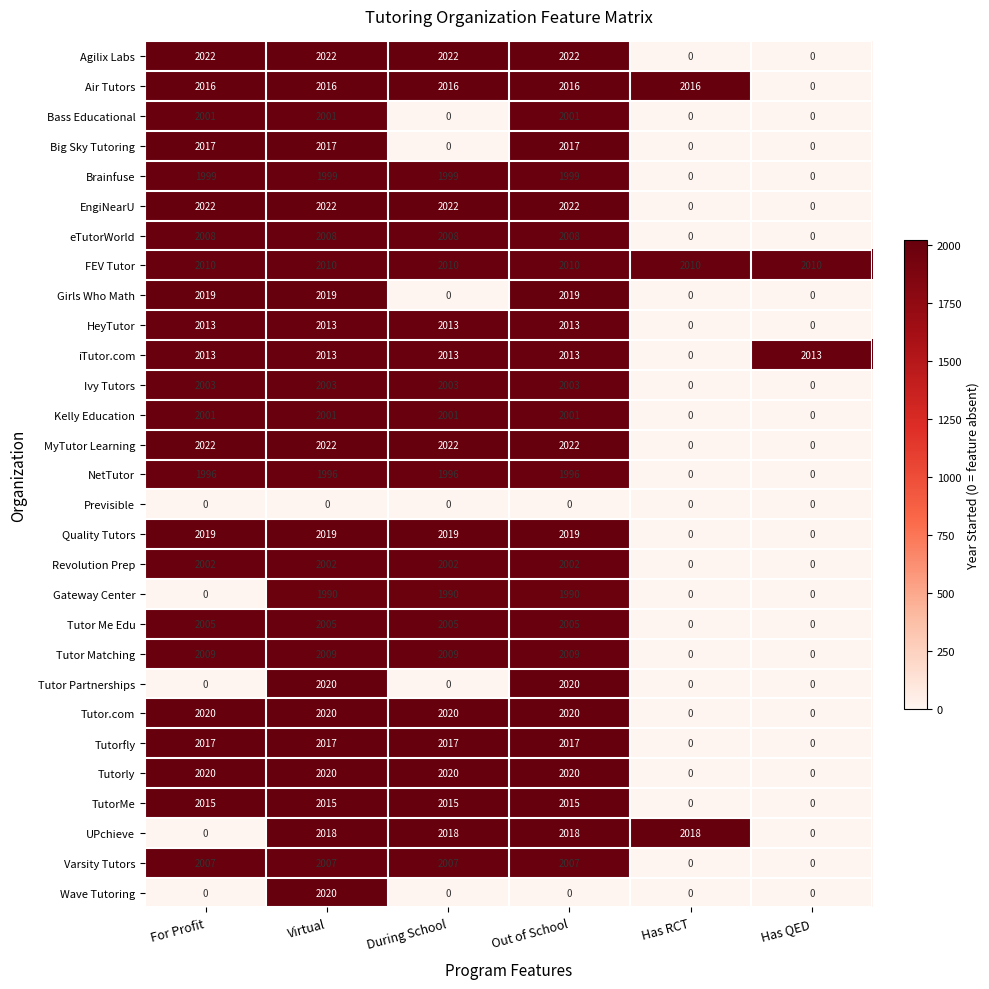

What is the average value of the eTutorWorld series?

1339